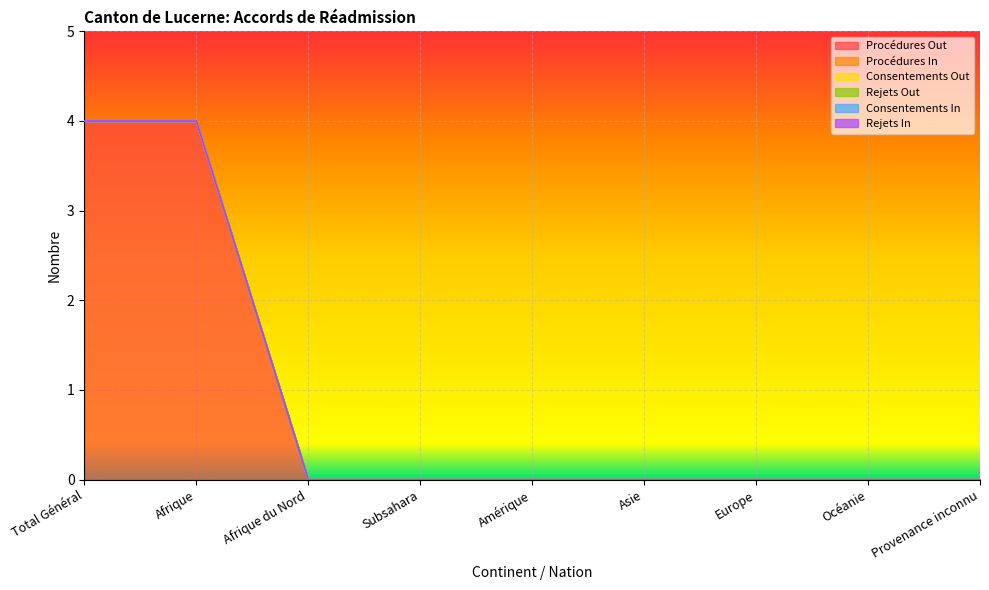

What position from the right is Océanie?

2